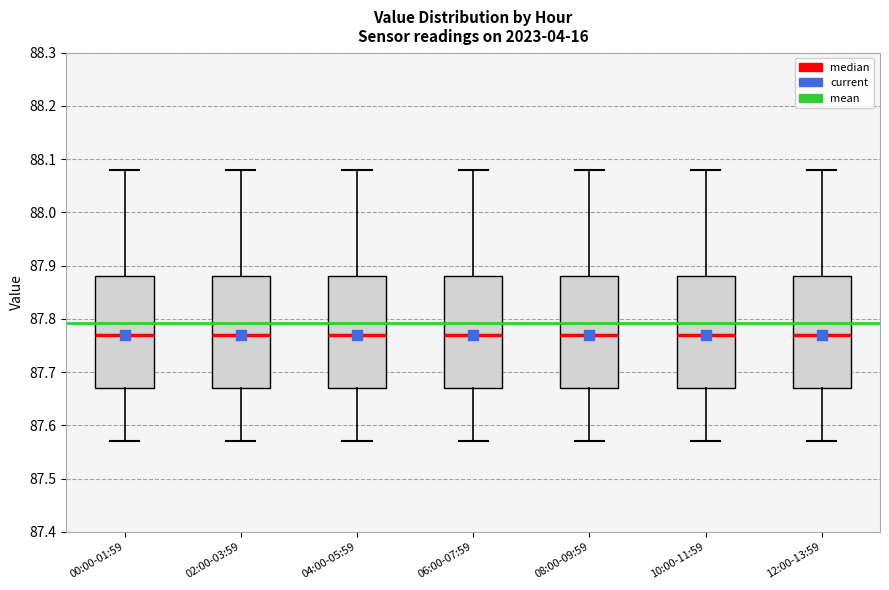

Reading left to right, transcribe this box plot: for each box, give where its median line is, the range the box spans, and where its two whiskers end, as read against the y-axis. The values are not printed on the chart, so give them approximately, as read against the axis.

00:00-01:59: median 87.77, box 87.67 to 87.88, whiskers 87.57 to 88.08
02:00-03:59: median 87.77, box 87.67 to 87.88, whiskers 87.57 to 88.08
04:00-05:59: median 87.77, box 87.67 to 87.88, whiskers 87.57 to 88.08
06:00-07:59: median 87.77, box 87.67 to 87.88, whiskers 87.57 to 88.08
08:00-09:59: median 87.77, box 87.67 to 87.88, whiskers 87.57 to 88.08
10:00-11:59: median 87.77, box 87.67 to 87.88, whiskers 87.57 to 88.08
12:00-13:59: median 87.77, box 87.67 to 87.88, whiskers 87.57 to 88.08